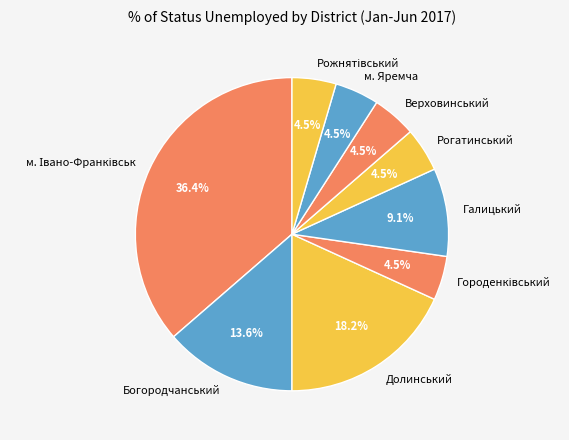

What portion of the pie excludes м. Яремча?

95.5%